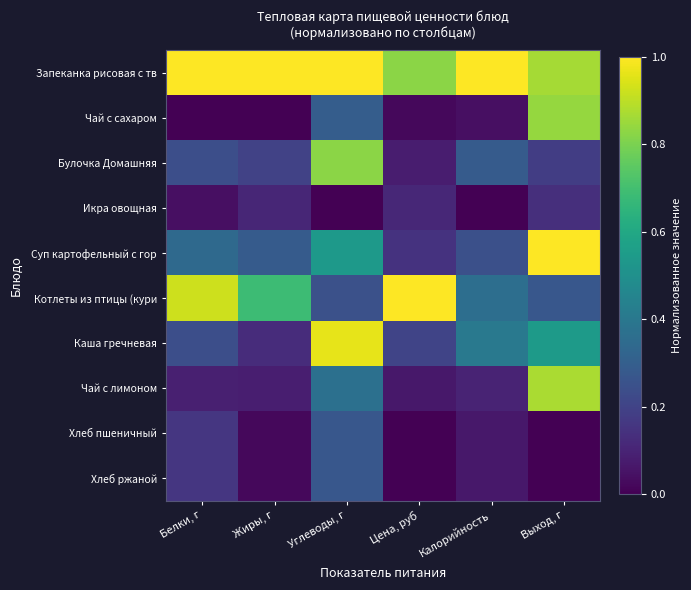

Reading left to right, list all the values displayed in this chart.

Запеканка рисовая с тв: Белки, г=1.0	Жиры, г=1.0	Углеводы, г=1.0	Цена, руб=0.8	Калорийность=1.0	Выход, г=0.9
Чай с сахаром: Белки, г=0.0	Жиры, г=0.0	Углеводы, г=0.3	Цена, руб=0.0	Калорийность=0.0	Выход, г=0.8
Булочка Домашняя: Белки, г=0.2	Жиры, г=0.2	Углеводы, г=0.8	Цена, руб=0.1	Калорийность=0.3	Выход, г=0.2
Икра овощная: Белки, г=0.0	Жиры, г=0.1	Углеводы, г=0.0	Цена, руб=0.1	Калорийность=0.0	Выход, г=0.1
Суп картофельный с гор: Белки, г=0.3	Жиры, г=0.3	Углеводы, г=0.5	Цена, руб=0.1	Калорийность=0.2	Выход, г=1.0
Котлеты из птицы (кури: Белки, г=0.9	Жиры, г=0.7	Углеводы, г=0.2	Цена, руб=1.0	Калорийность=0.4	Выход, г=0.3
Каша гречневая: Белки, г=0.2	Жиры, г=0.1	Углеводы, г=1.0	Цена, руб=0.2	Калорийность=0.4	Выход, г=0.5
Чай с лимоном: Белки, г=0.1	Жиры, г=0.1	Углеводы, г=0.4	Цена, руб=0.1	Калорийность=0.1	Выход, г=0.9
Хлеб пшеничный: Белки, г=0.2	Жиры, г=0.0	Углеводы, г=0.3	Цена, руб=0.0	Калорийность=0.1	Выход, г=0.0
Хлеб ржаной: Белки, г=0.2	Жиры, г=0.0	Углеводы, г=0.3	Цена, руб=0.0	Калорийность=0.1	Выход, г=0.0